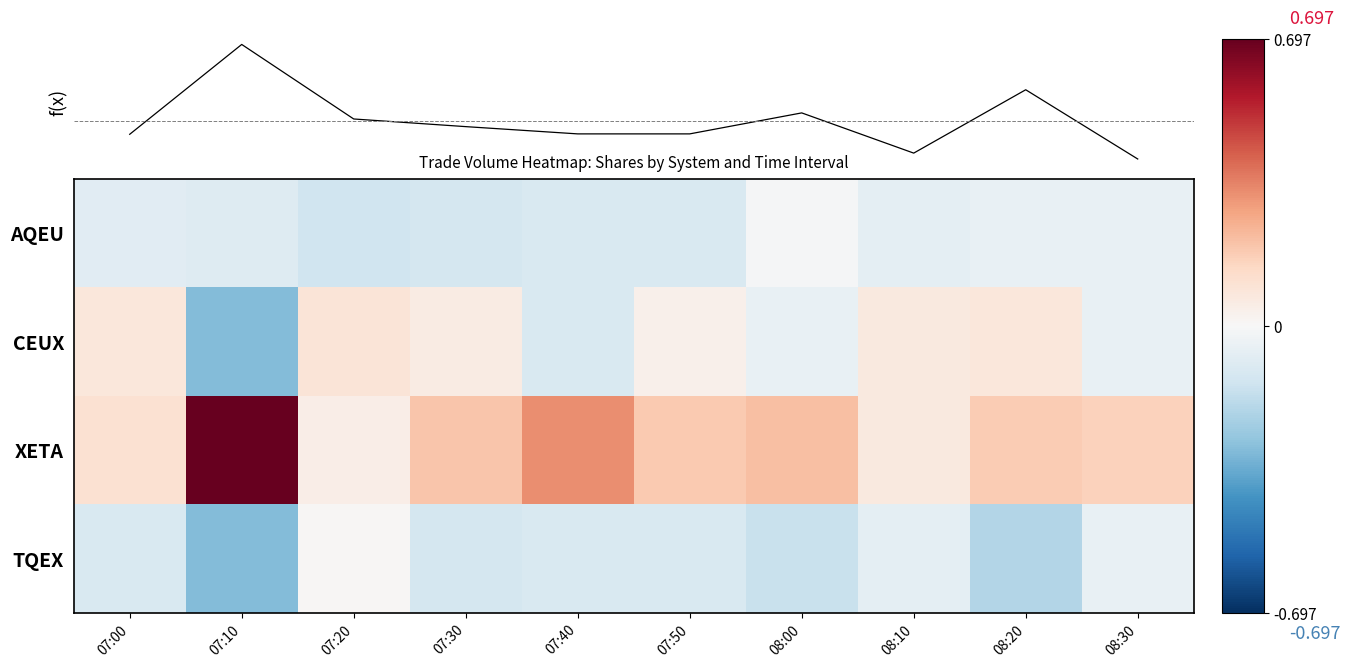

How many distinct data groups are displayed?

4